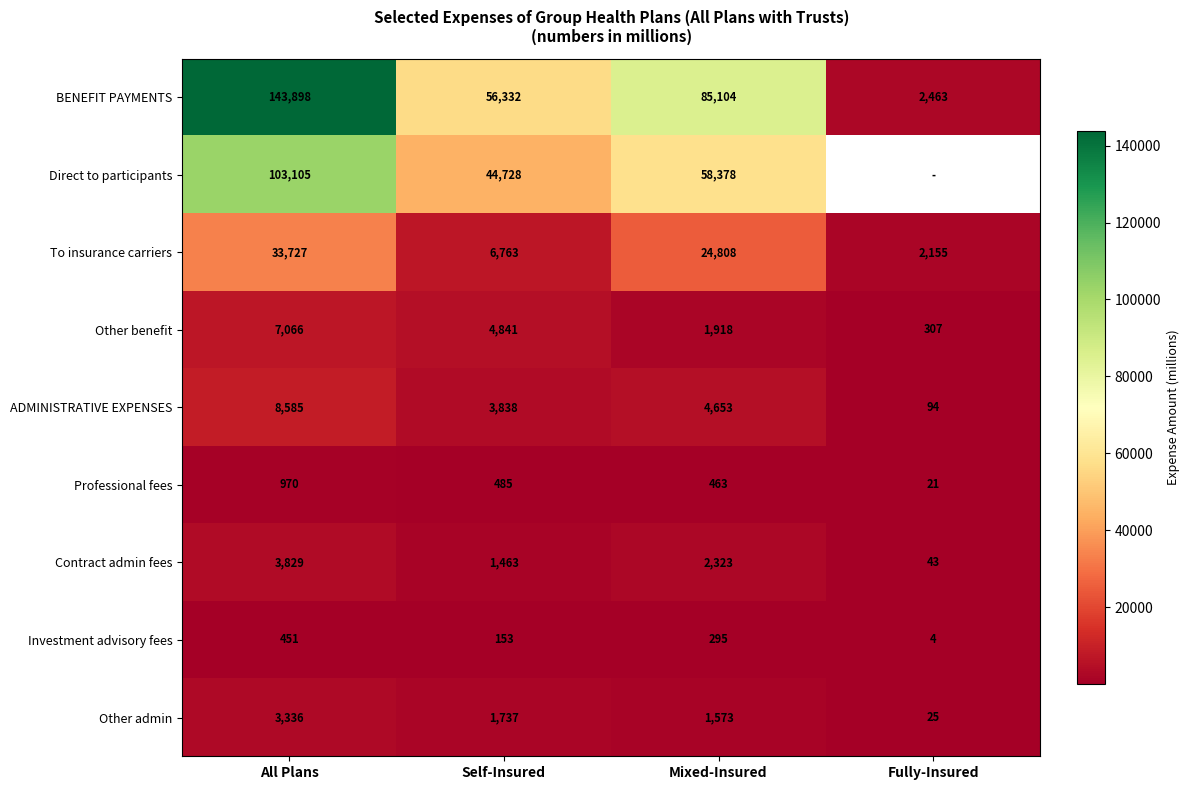

Between All Plans and Mixed-Insured, which is larger?

All Plans